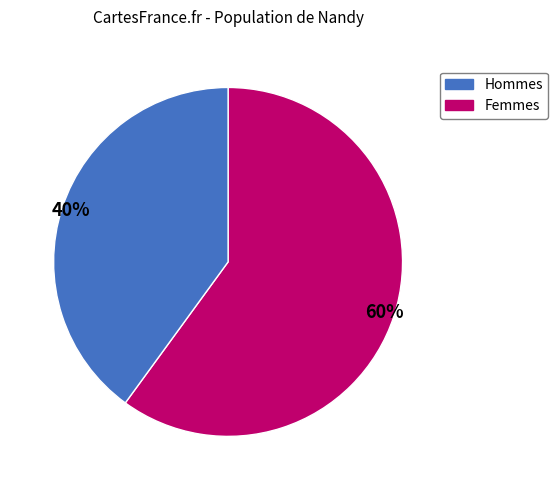

Does any single category account for the majority?

Yes